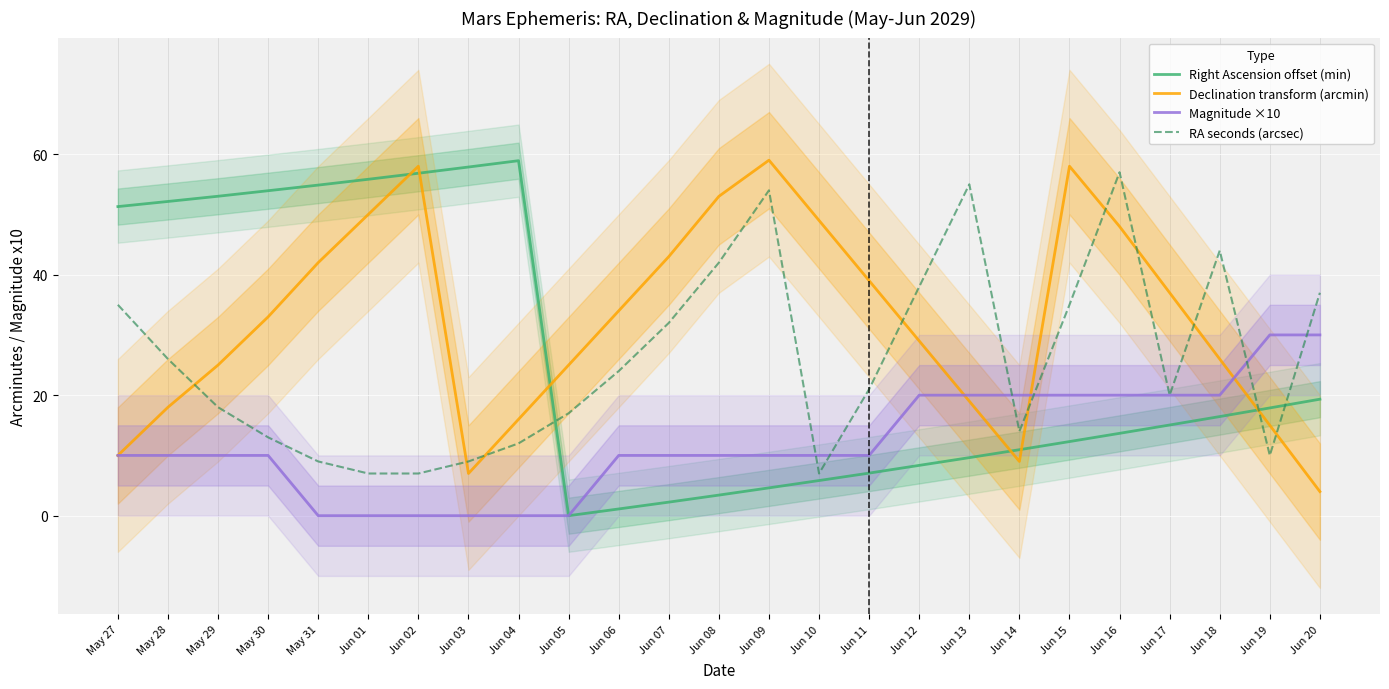

What position from the right is Jun 06?

15